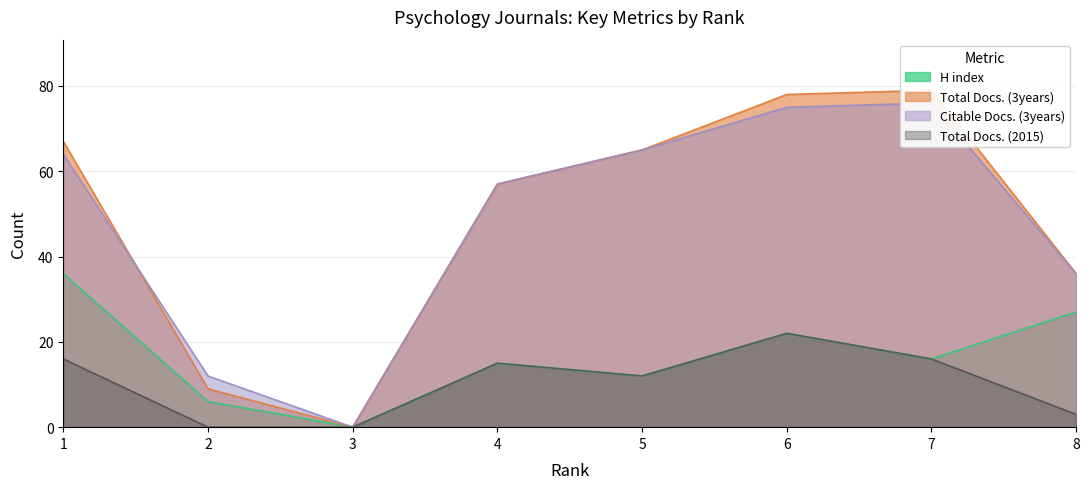

Between 3 and 8, which series saw the biggest shift?

Total Docs. (3years)